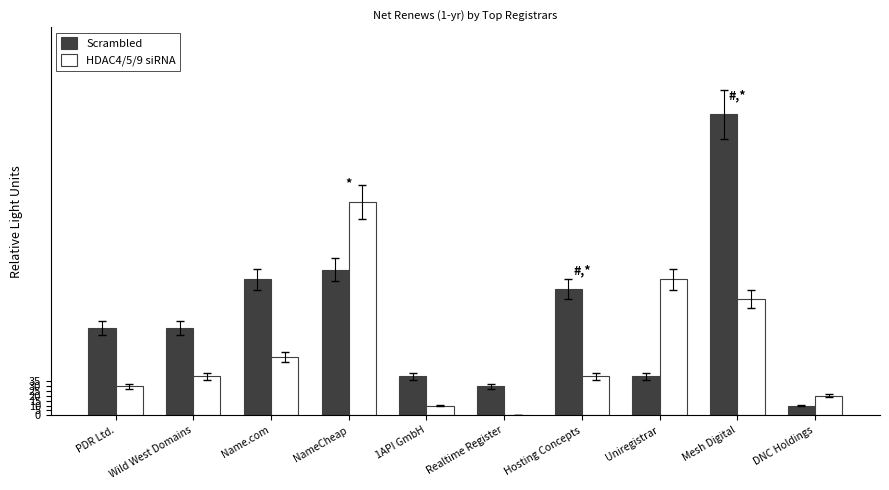

Are the bars horizontal?

No